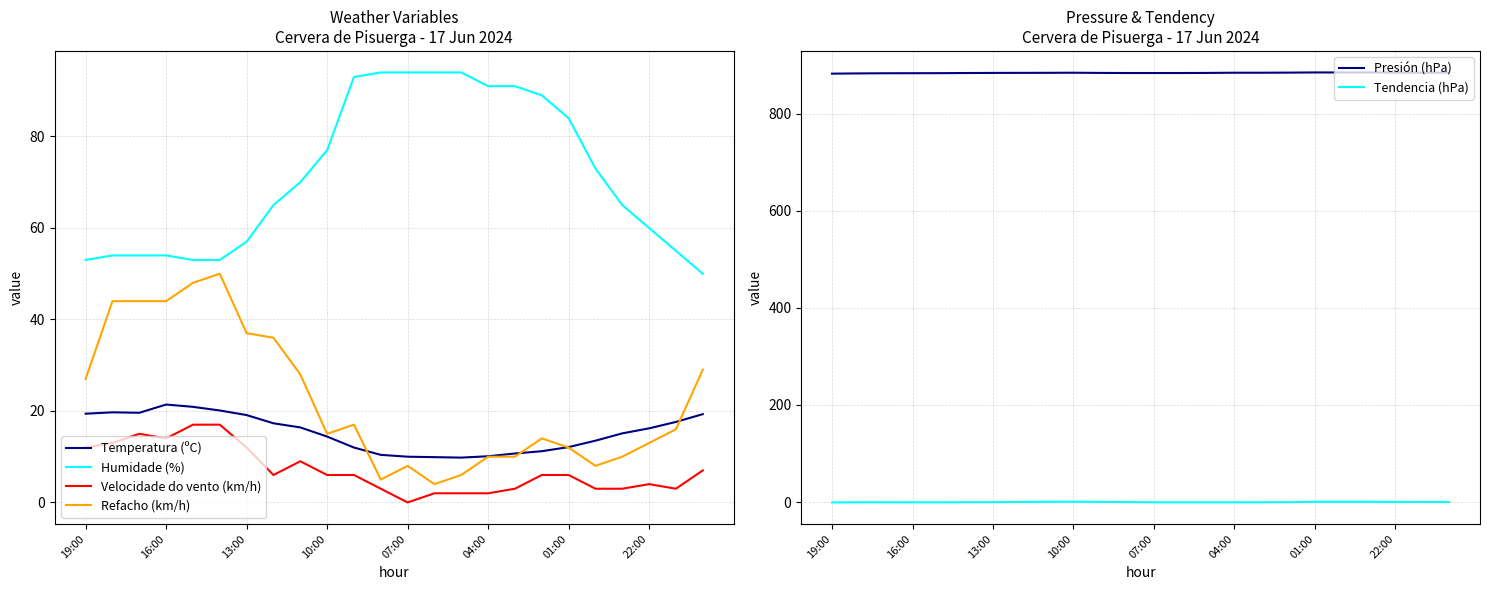

What is the total value across all series at 8?

1008.1